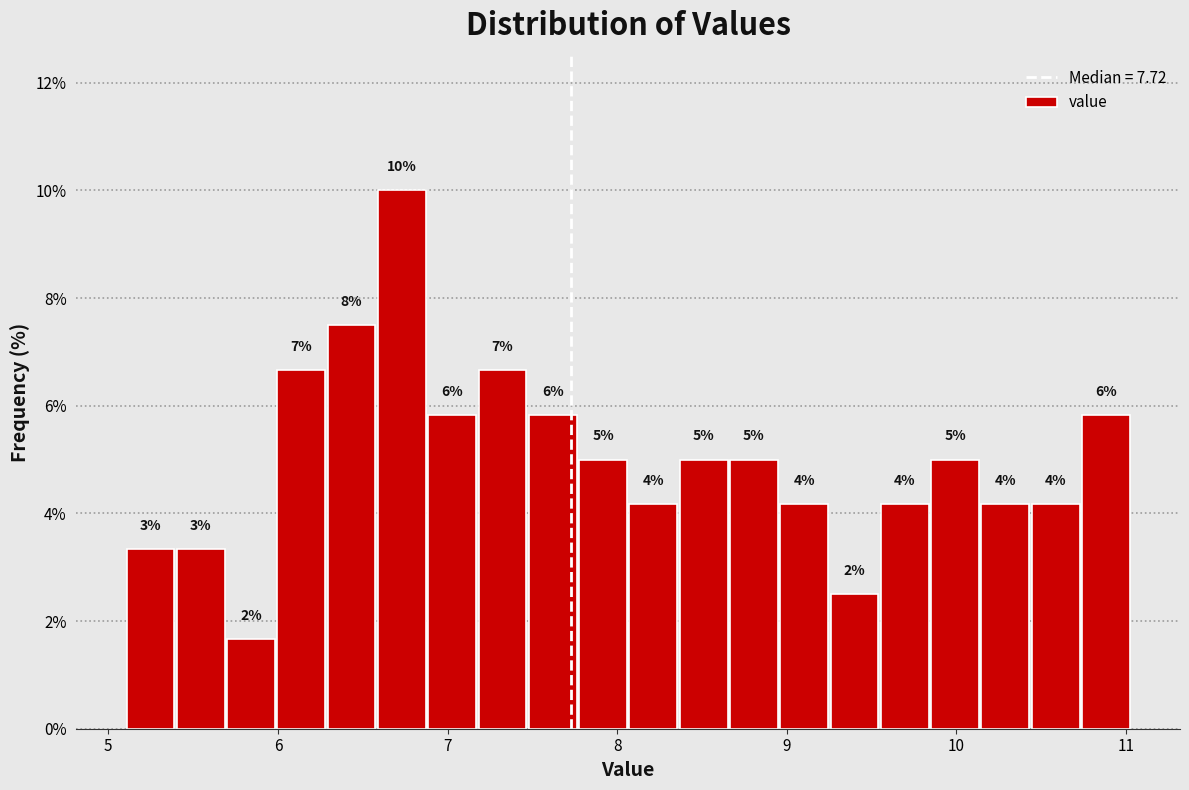

Read against the x-axis, roughly where is the centre of the tallest bar?

6.7